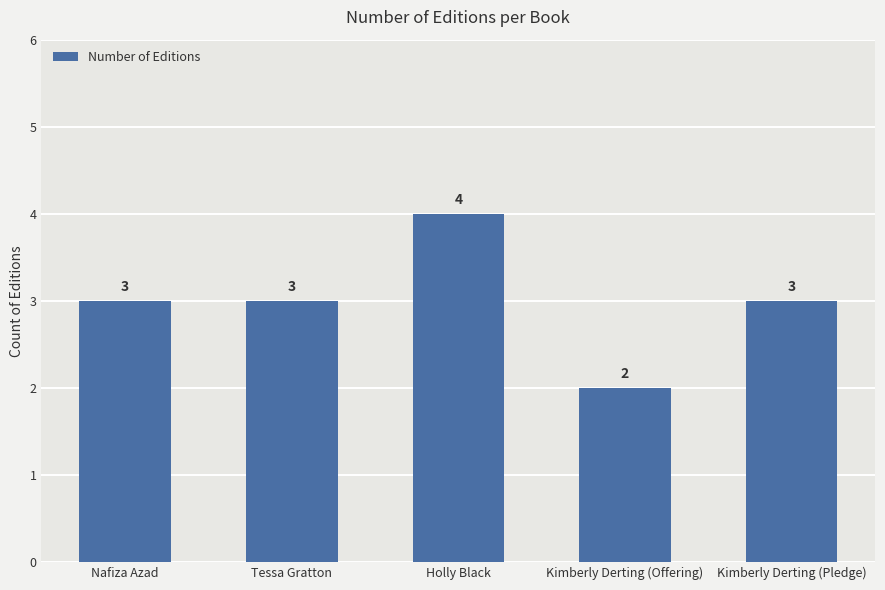

Count the values in the range 3 to 4.

4